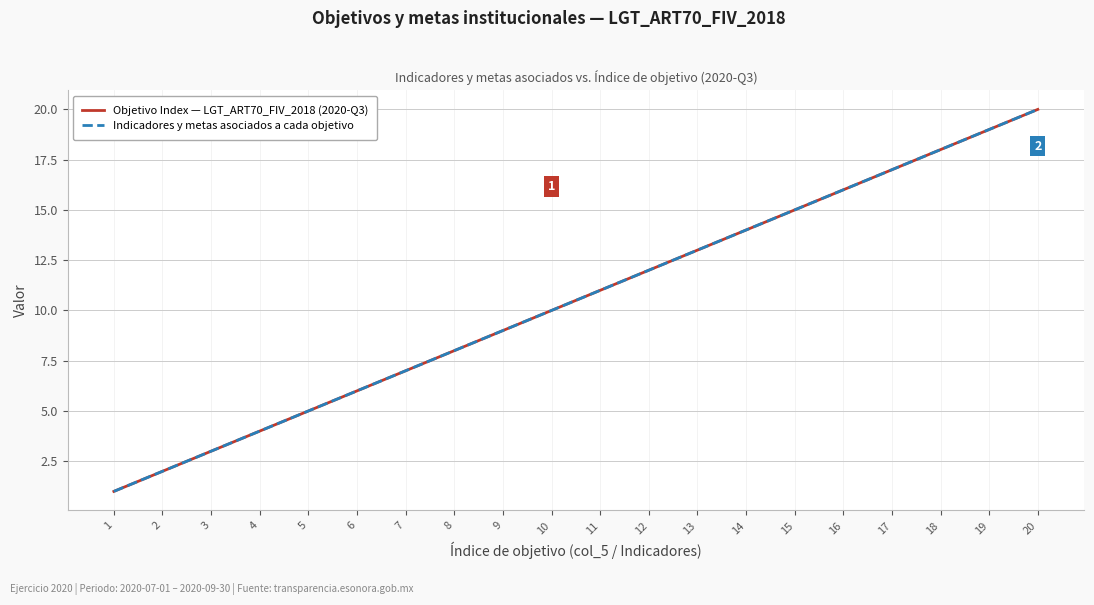

At which category does the chart reach its minimum across all series?

1